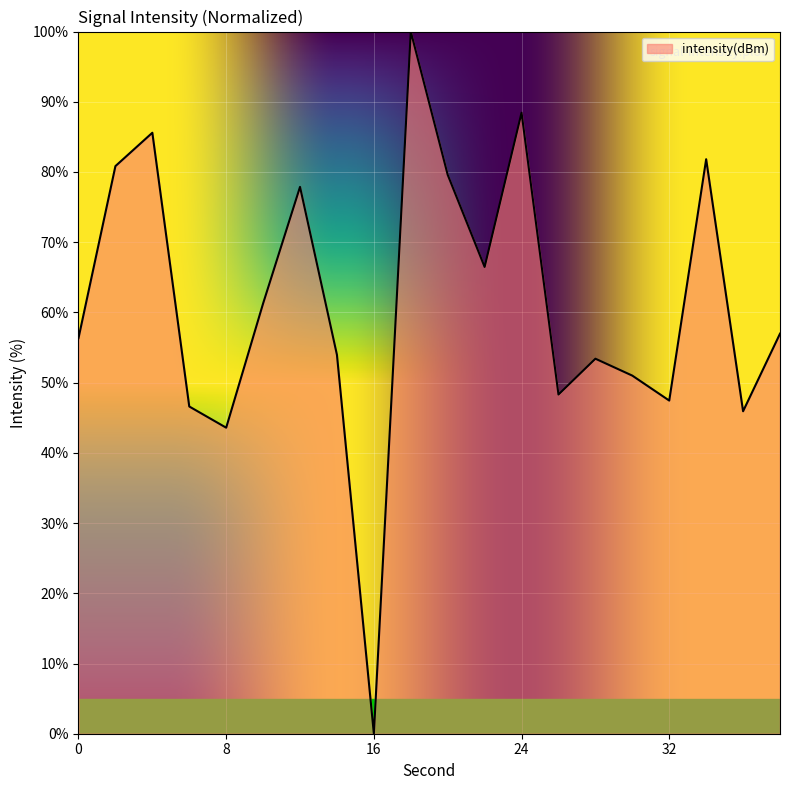

Reading right to left, what are all the values shown in this chart?

57.0	45.9	81.8	47.4	51.0	53.4	48.3	88.4	66.5	79.6	100.0	0.0	54.0	77.9	61.3	43.6	46.6	85.6	80.8	56.3